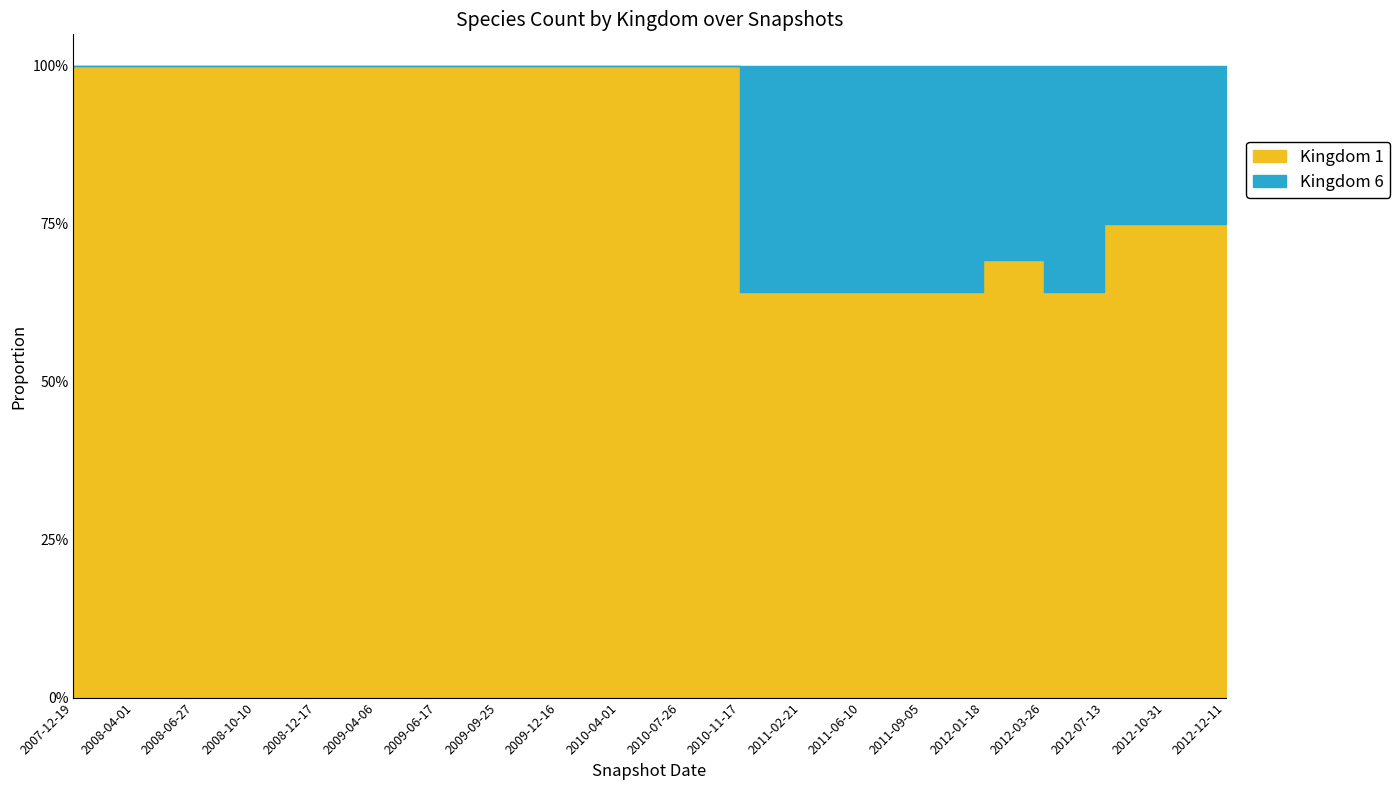

At which category is the sum across all series the highest?

2009-09-25